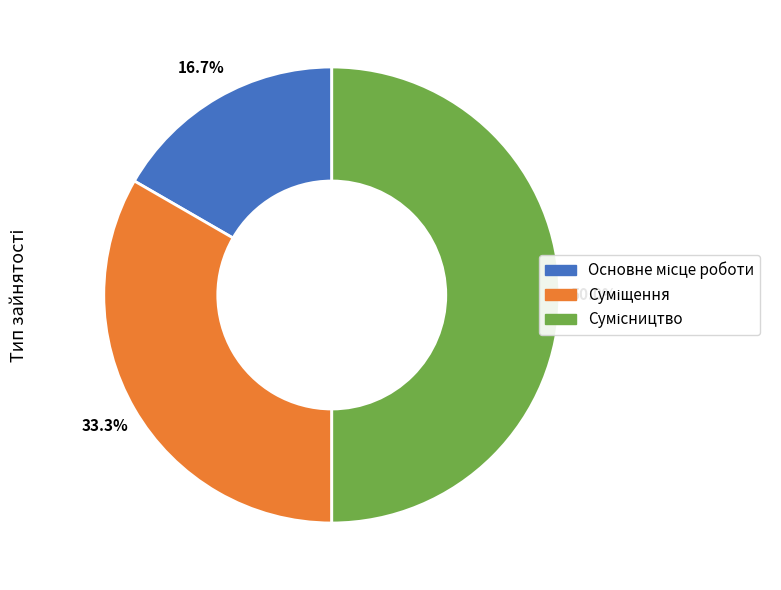

Rank the categories by value from highest to lowest.

Сумісництво, Суміщення, Основне місце роботи